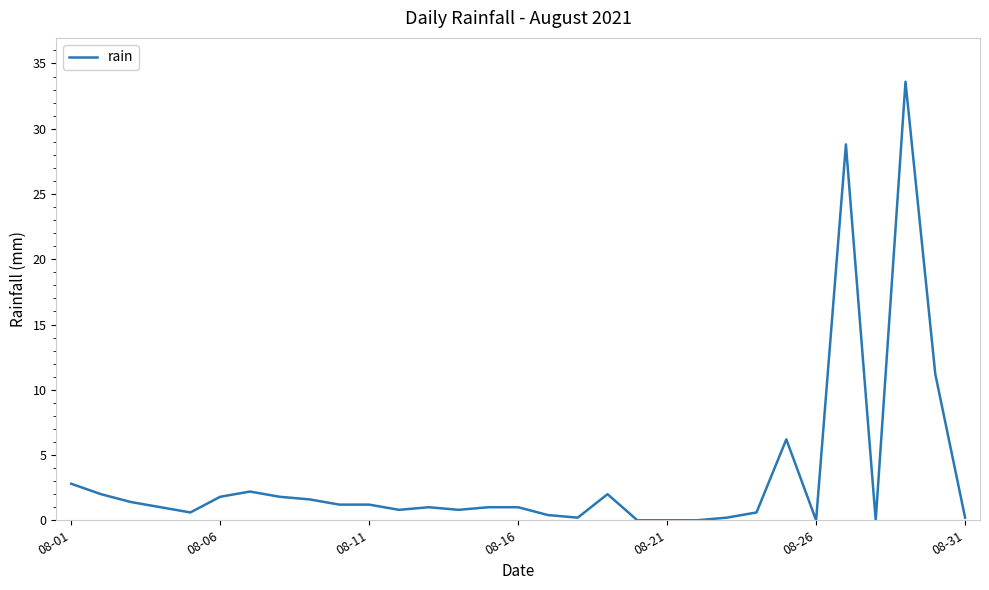

What is the maximum value shown in the chart?

33.6